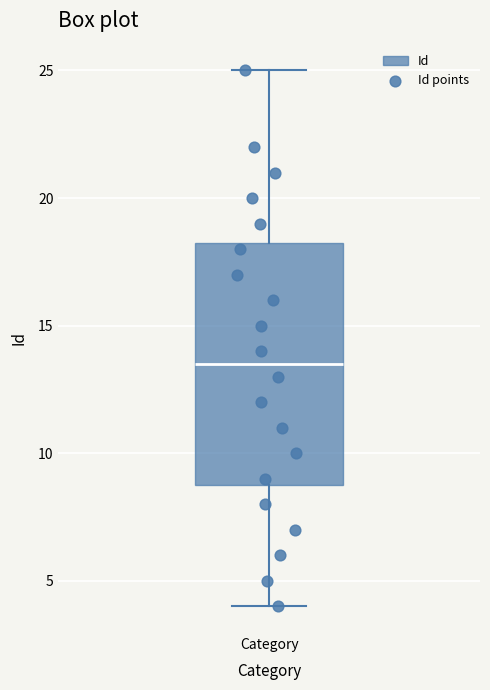

Transcribe this box plot: give where the median line is, the range the box spans, and where the two whiskers end, as read against the y-axis. The values are not printed on the chart, so give them approximately, as read against the axis.

median 13.5, box 9.0 to 18.5, whiskers 4.0 to 25.0